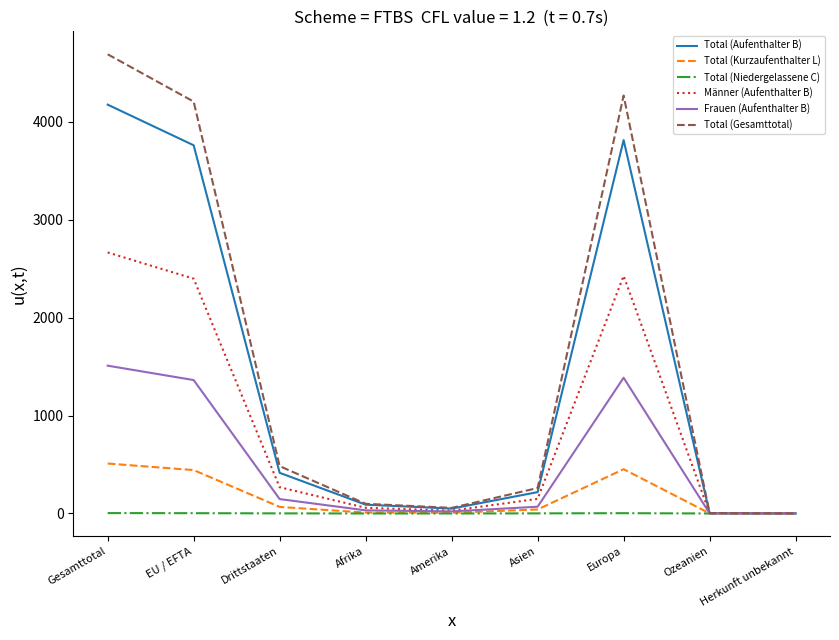

List the series in order of their peak value, highest first.

Total (Gesamttotal), Total (Aufenthalter B), Männer (Aufenthalter B), Frauen (Aufenthalter B), Total (Kurzaufenthalter L), Total (Niedergelassene C)